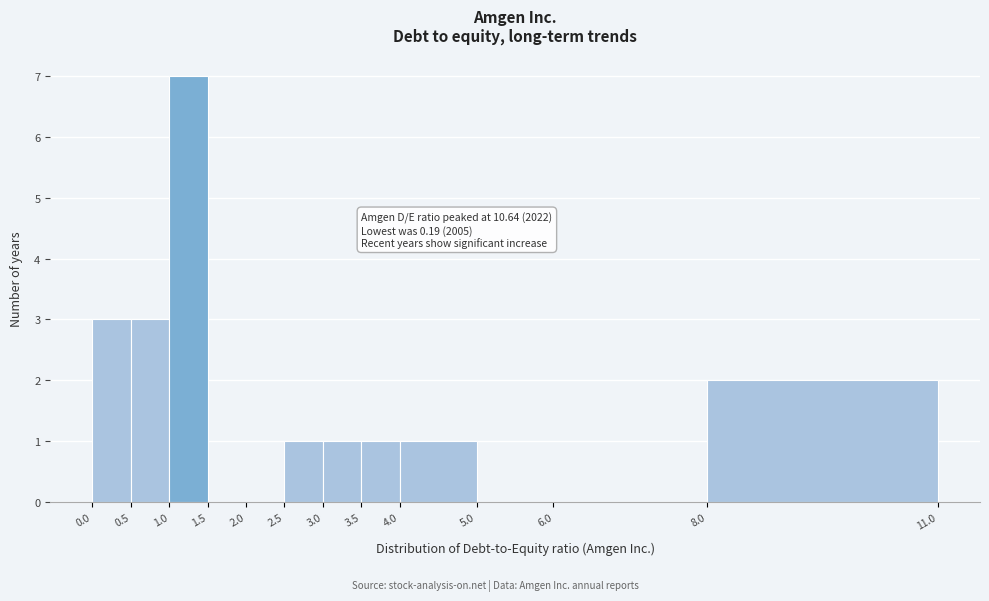

Over which range of the x-axis is the bar tallest?

1.0 to 1.5